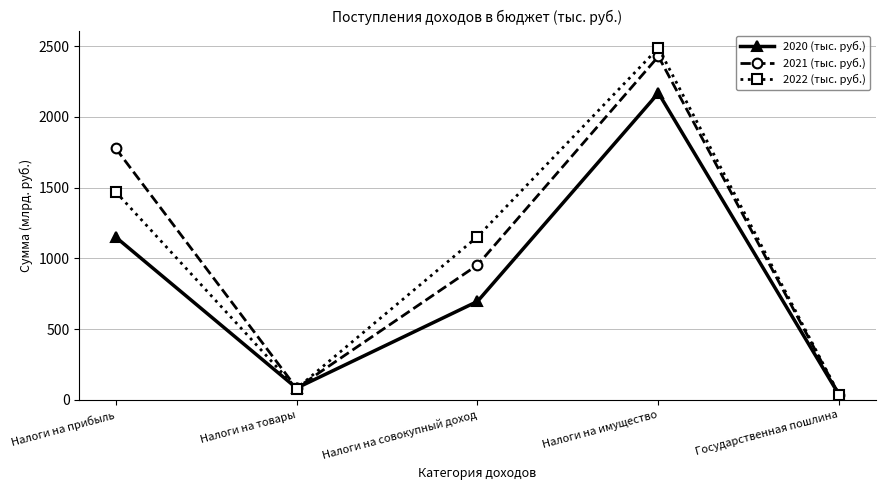

At which label does 2022 (тыс. руб.) reach its peak?

Налоги на имущество